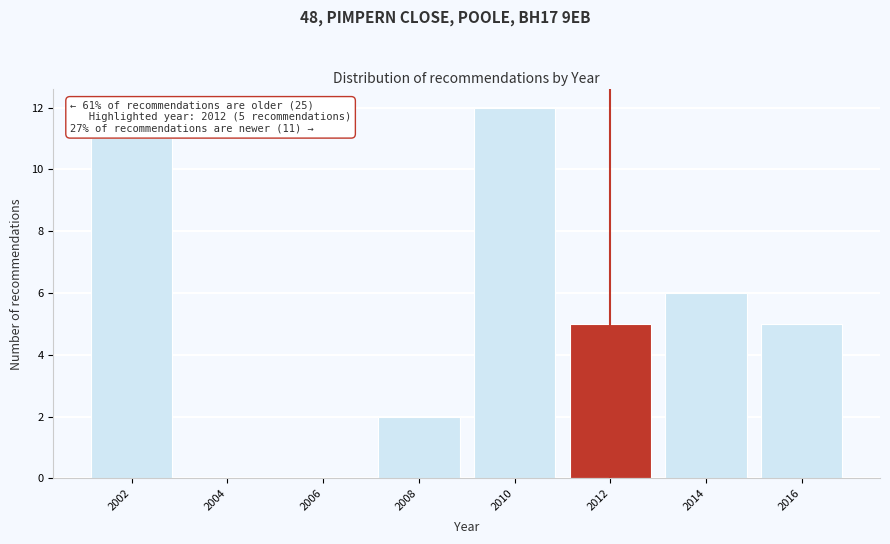

Reading left to right, list all the values displayed in this chart.

2002=11	2004=0	2006=0	2008=2	2010=12	2012=5	2014=6	2016=5